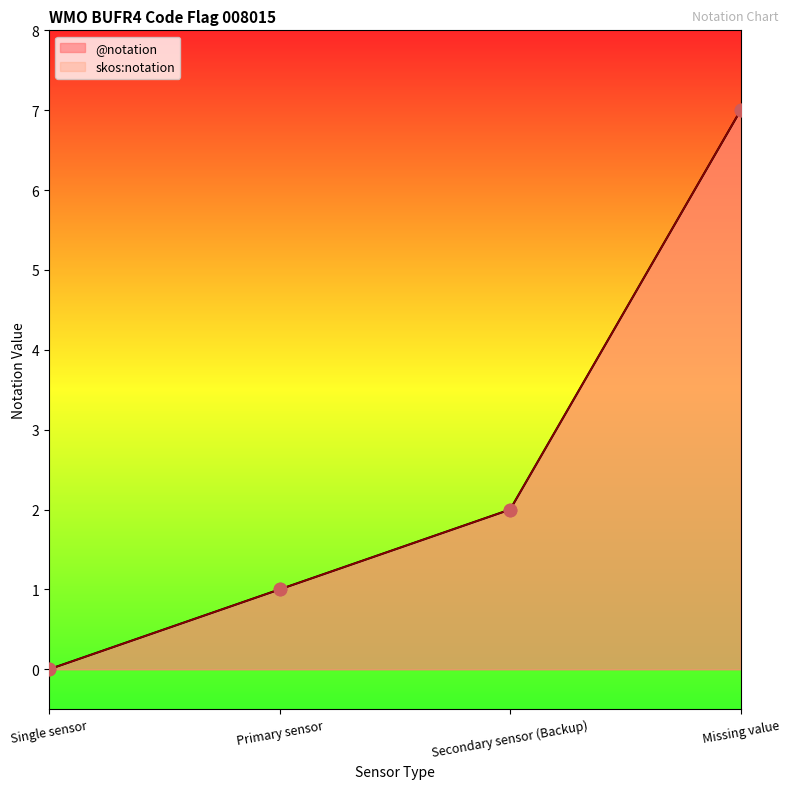

Which series has the widest spread of Y values?

@notation